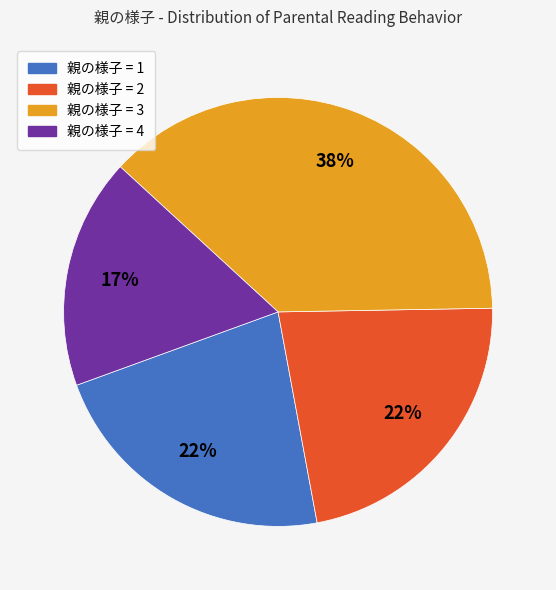

Is there any slice that represents more than half of the pie?

No